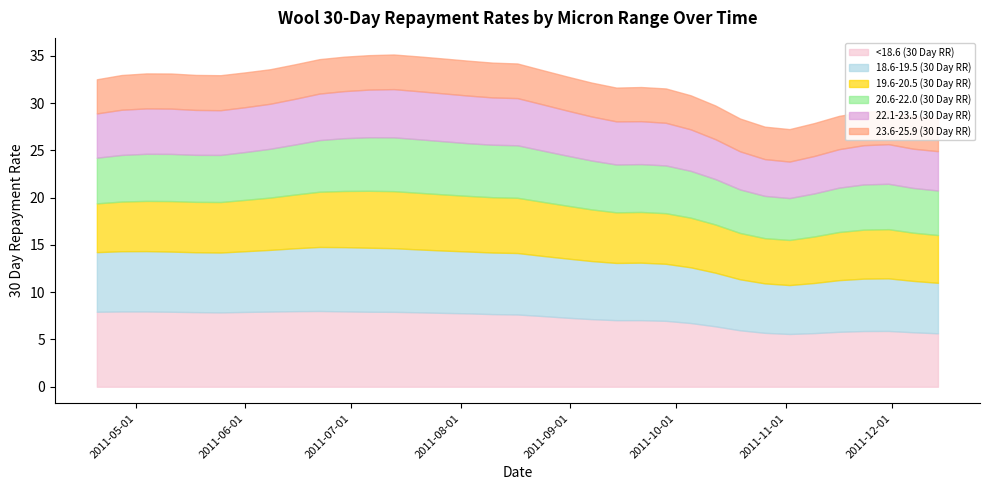

What is the highest value of the 18.6-19.5 (30 Day RR) series?

6.8